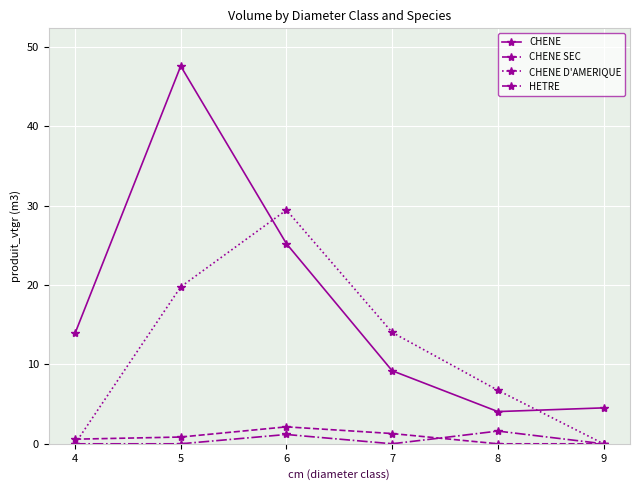

Is the value of CHENE at 4 greater than the value of CHENE D'AMERIQUE at 4?

Yes